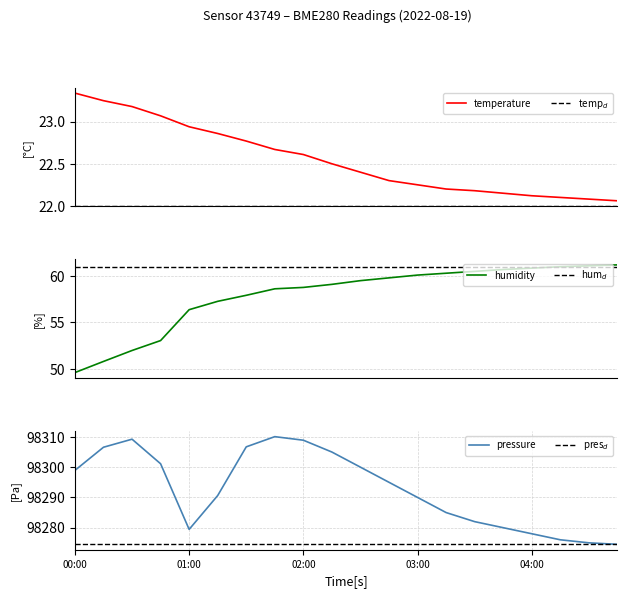

True or false: pressure and humidity cross at least once.

False